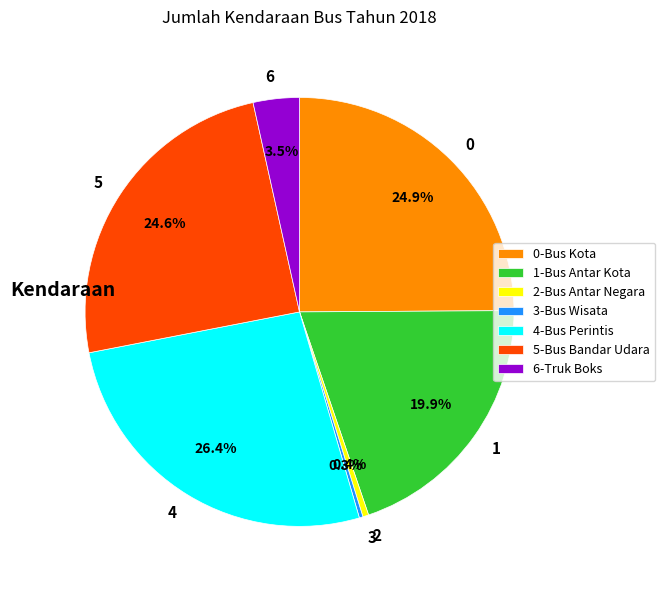

To the nearest percent, what is the average slice percentage?

14%